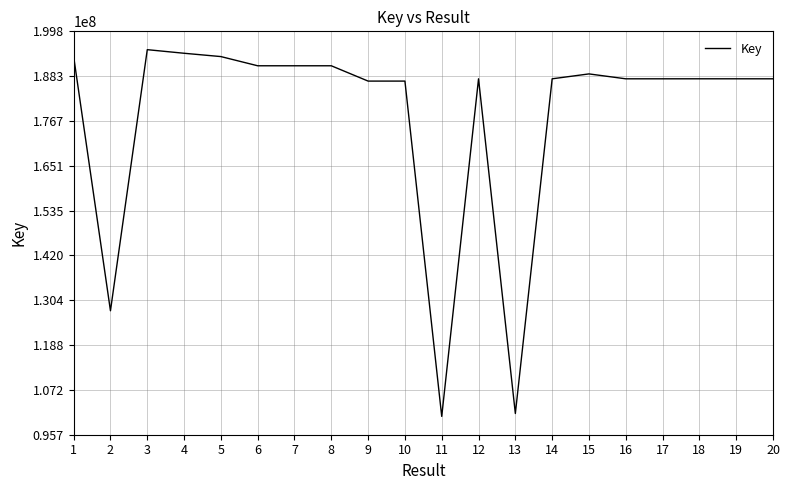

What is the average value?

177695235